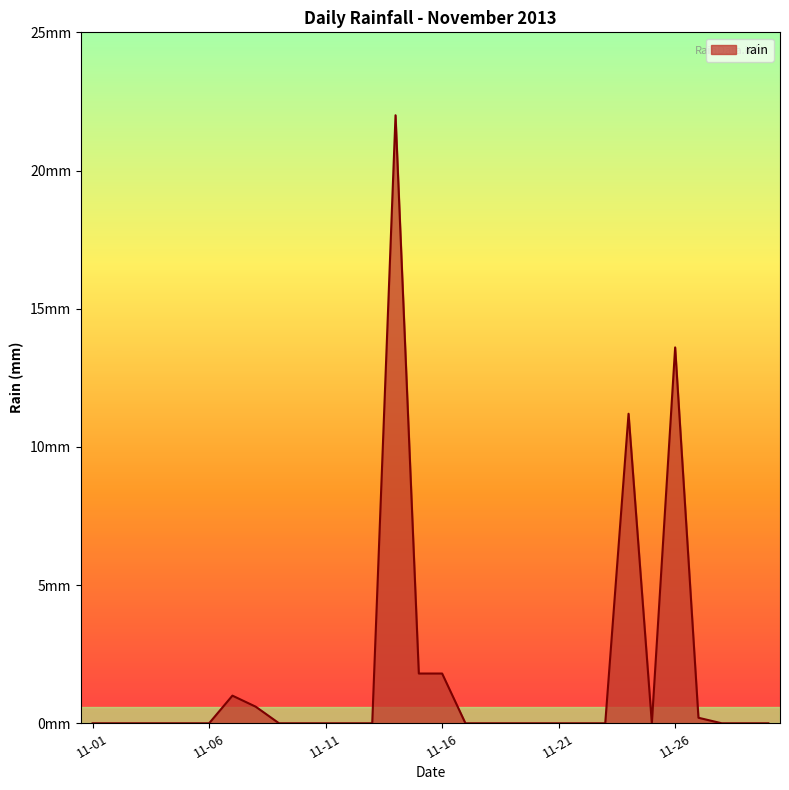

Is this an area chart (filled region under the line)?

Yes